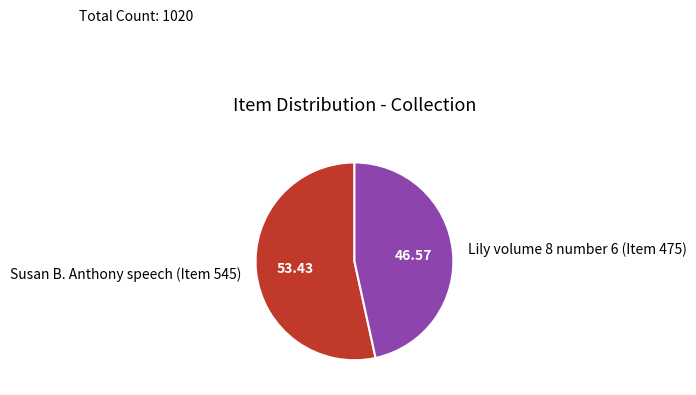

Rank the categories by value from highest to lowest.

Susan B. Anthony speech (Item 545), Lily volume 8 number 6 (Item 475)